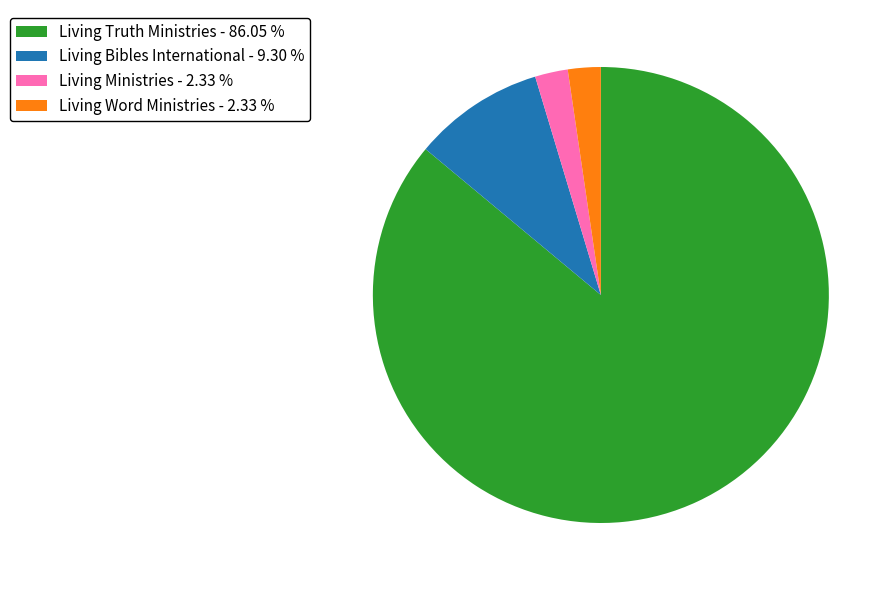

What is the ratio of the value at Living Ministries - 2.33 % to the value at Living Word Ministries - 2.33 %?

1.0